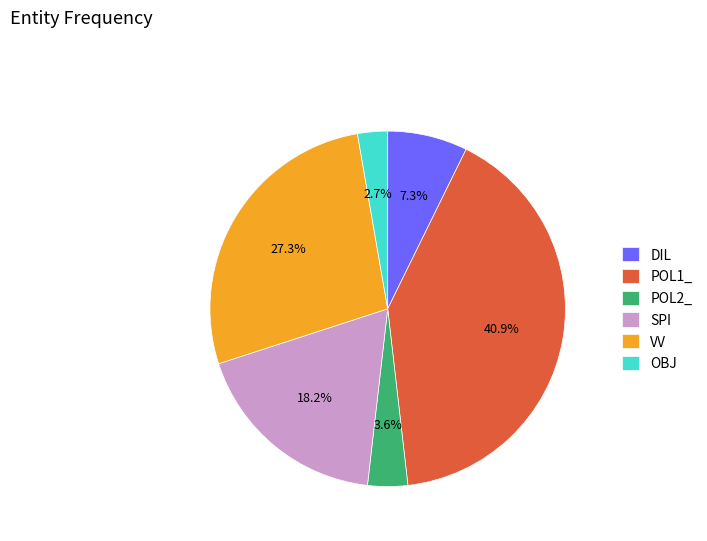

Is it true that POL2_ is 13% of the pie?

False